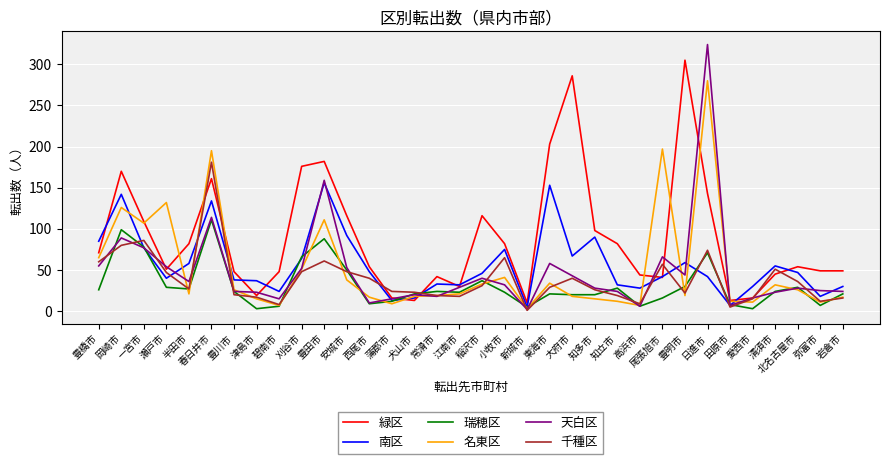

Is the value of 南区 at 豊明市 greater than the value of 千種区 at 高浜市?

Yes